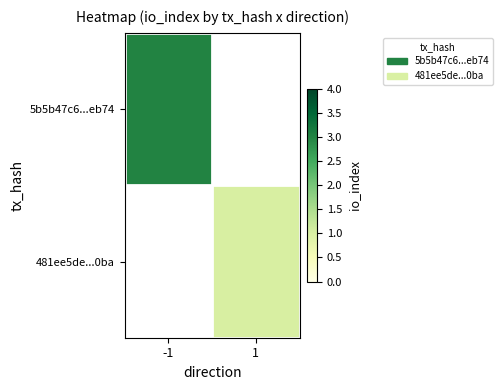

What is the total value across all series at 1?

1